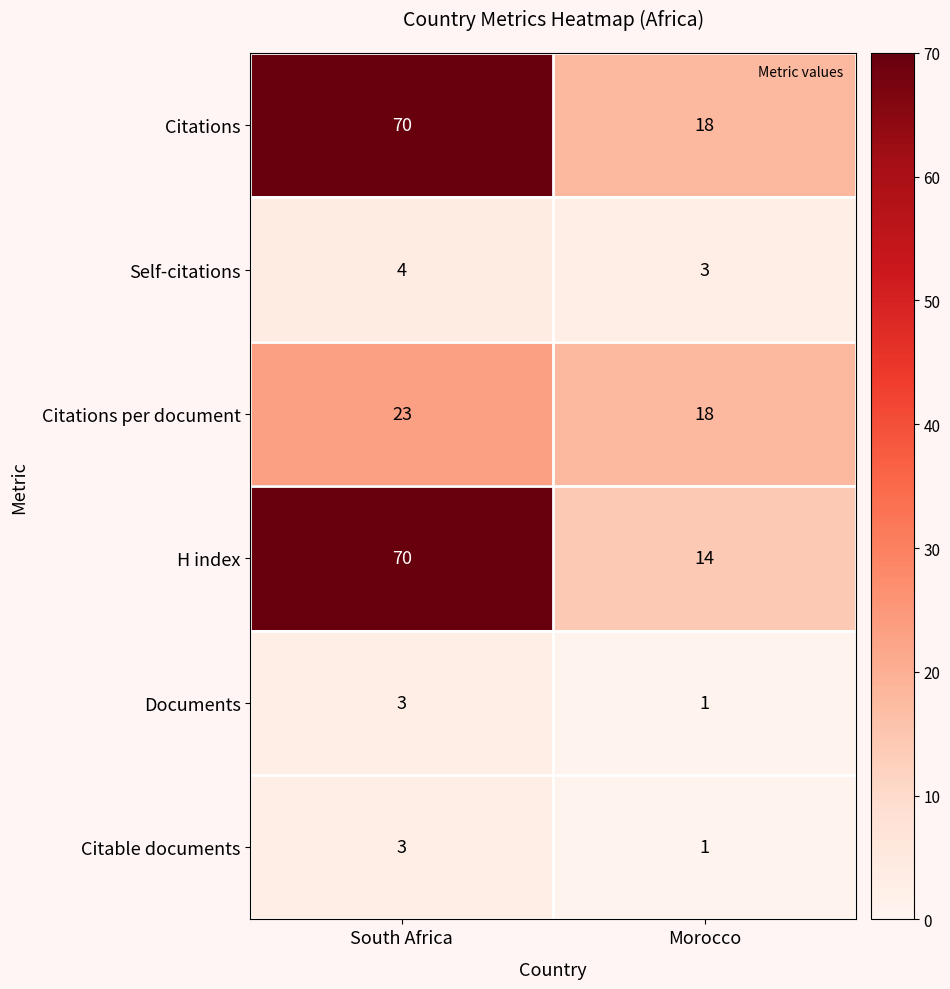

What is the sum of all Documents values?

4